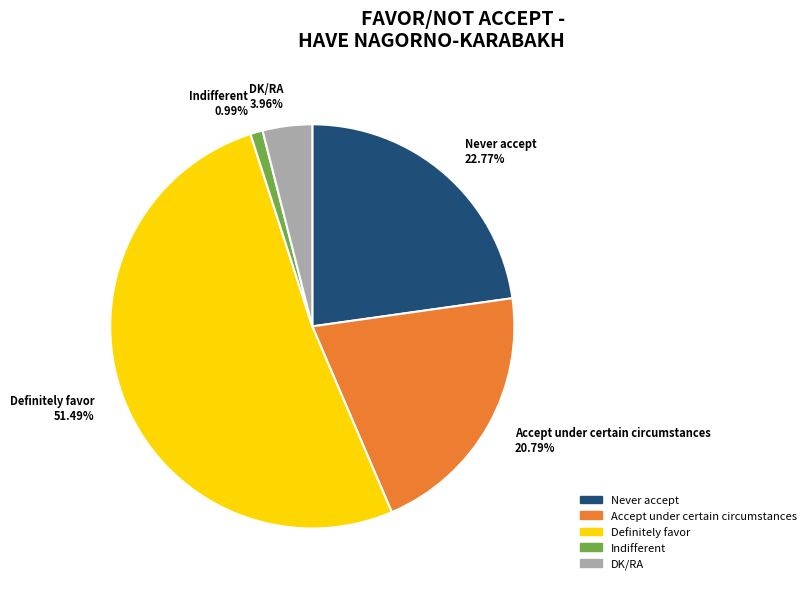

Which slice is the smallest?

Indifferent